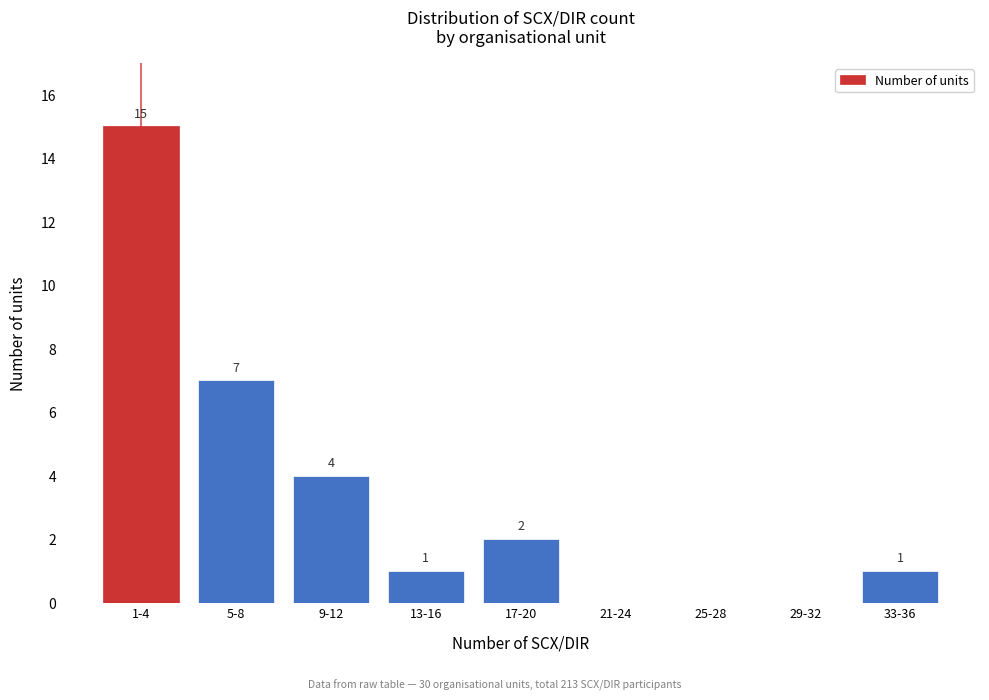

Reading left to right, list all the values displayed in this chart.

1-4=15	5-8=7	9-12=4	13-16=1	17-20=2	21-24=0	25-28=0	29-32=0	33-36=1